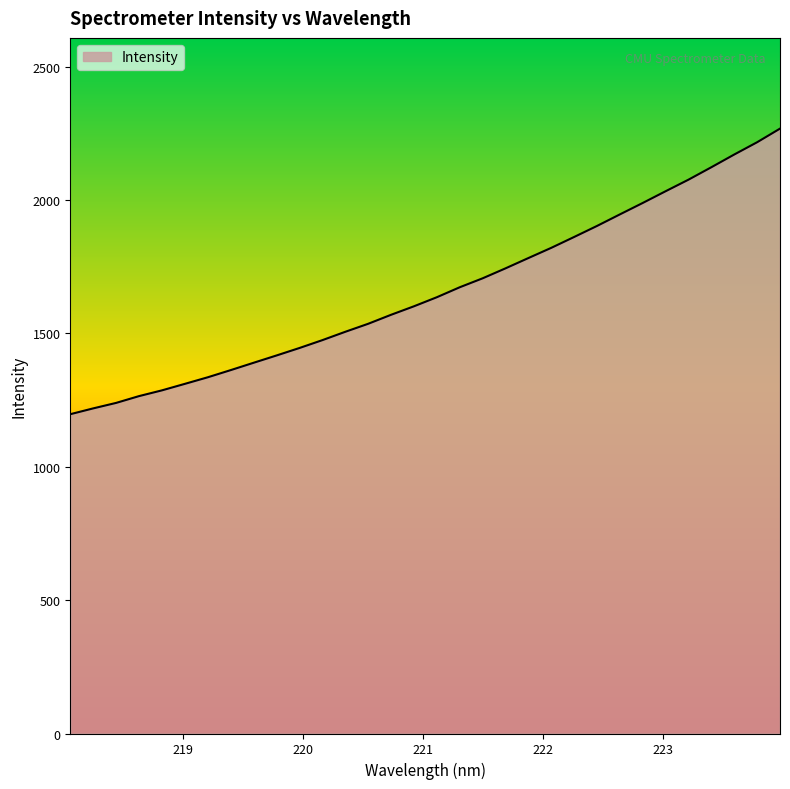

What is the difference between the maximum and minimum values?

1070.4